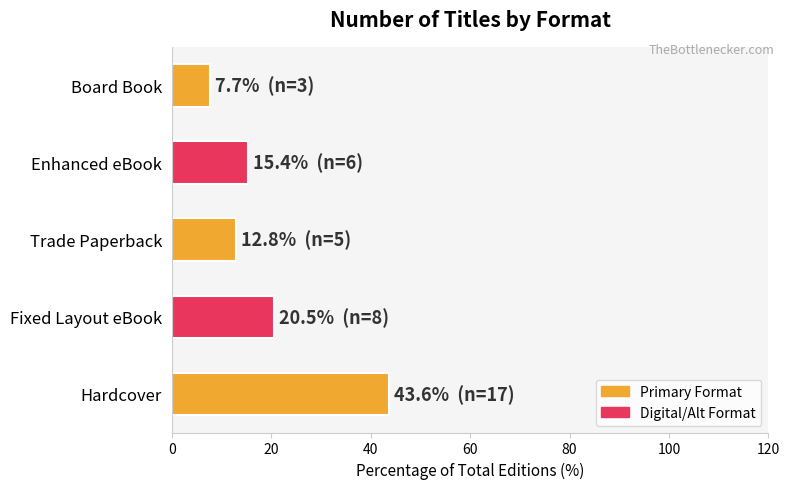

Which has a higher value, Enhanced eBook or Hardcover?

Hardcover